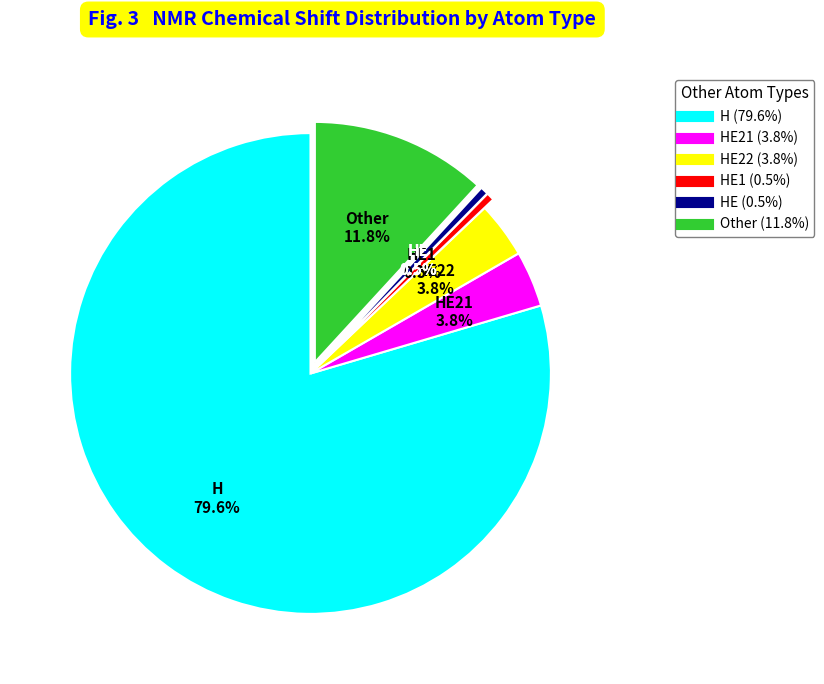

Does NE1 account for over 50% of the chart?

No